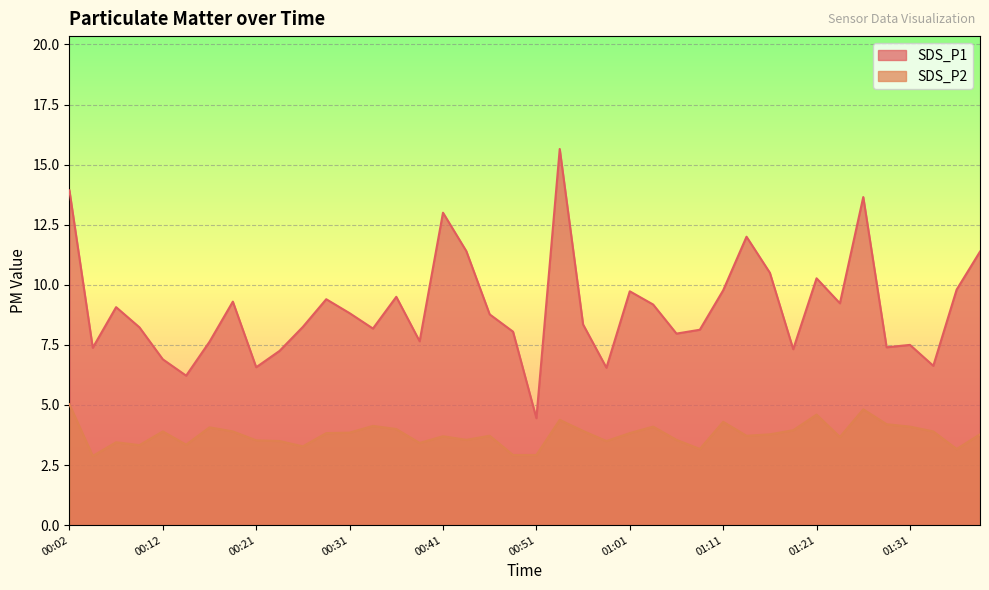

List the series in order of their overall mean, lowest first.

SDS_P2, SDS_P1